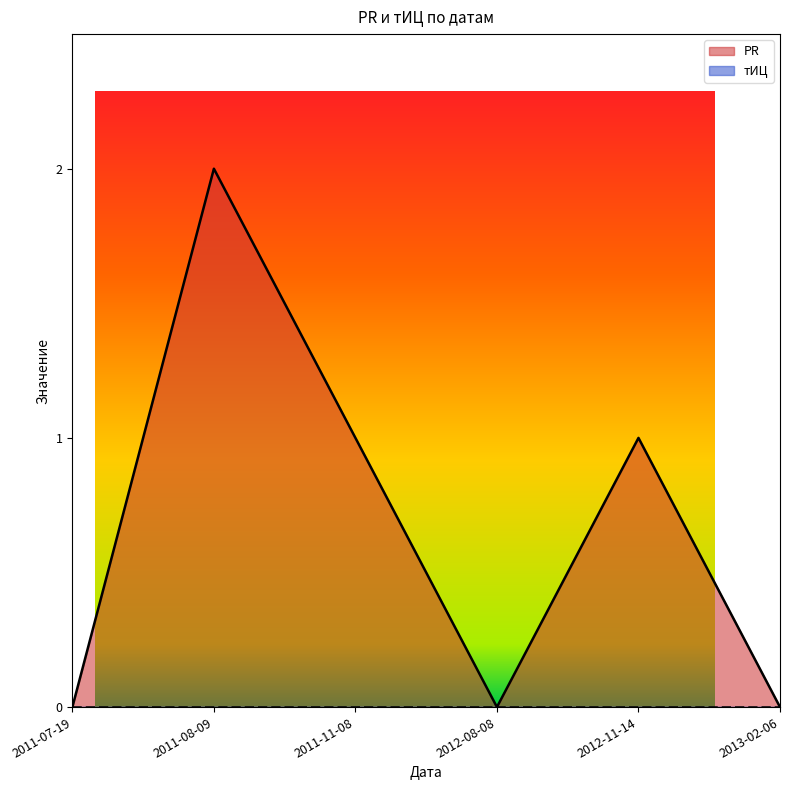

Does the chart have visible grid lines?

No